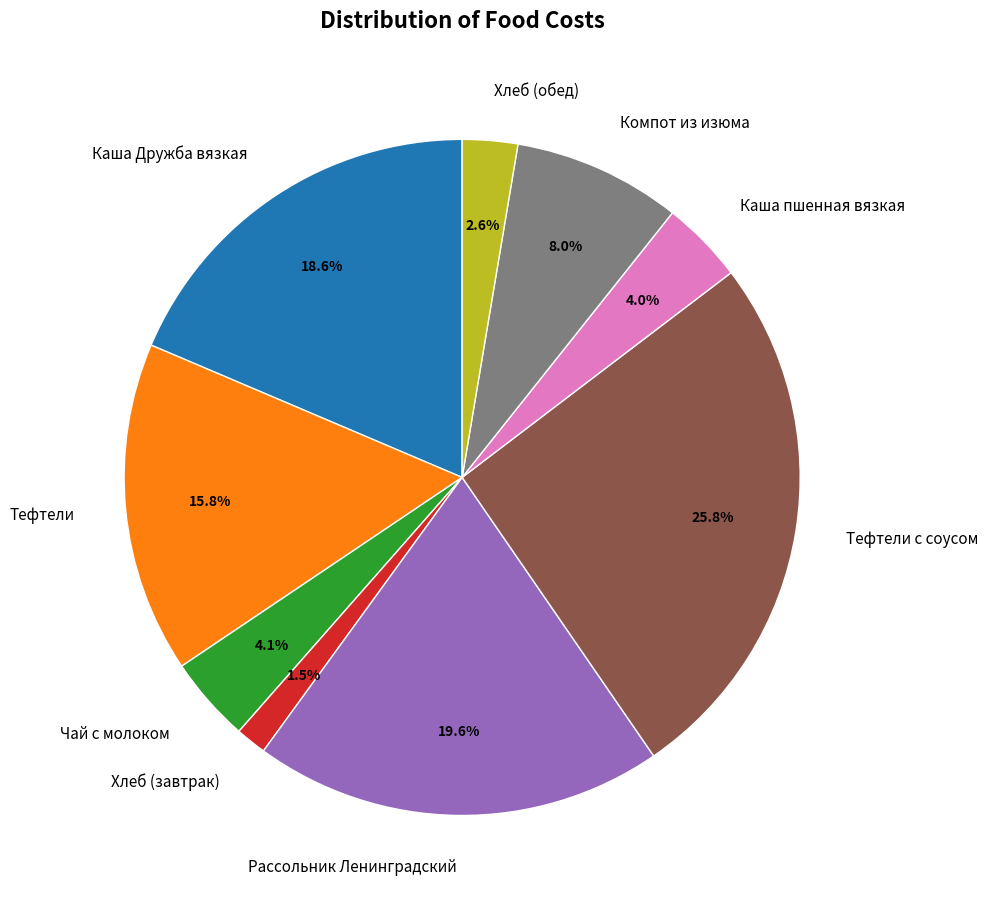

Between Рассольник Ленинградский and Хлеб (обед), which is larger?

Рассольник Ленинградский